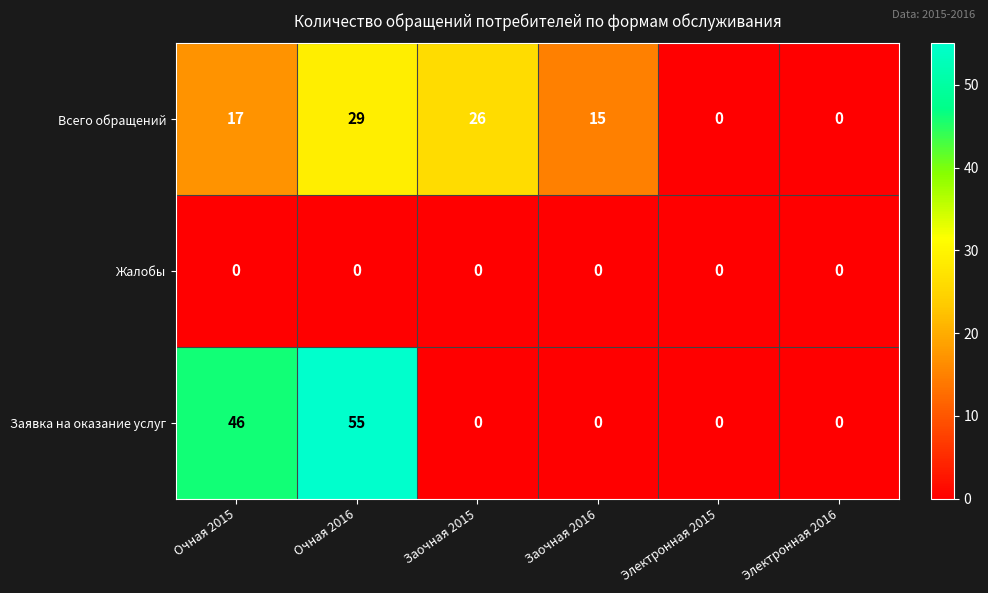

List the series in order of their peak value, lowest first.

Жалобы, Всего обращений, Заявка на оказание услуг